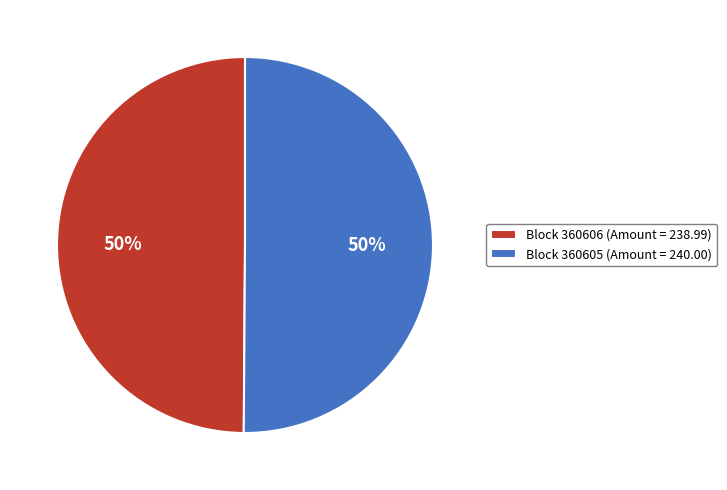

Count the number of slices in the pie.

2